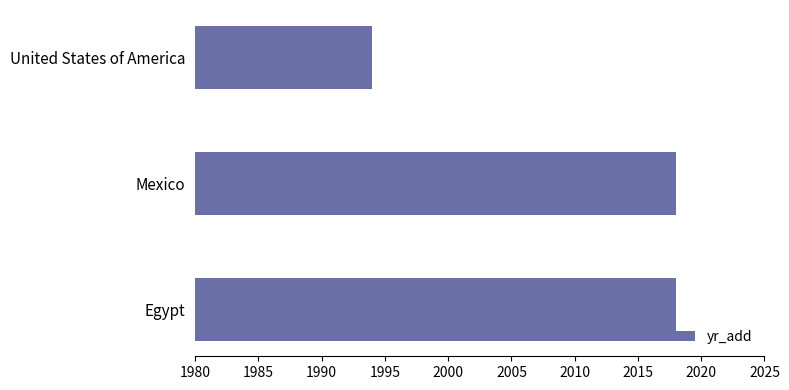

Read the value at Mexico.

2018